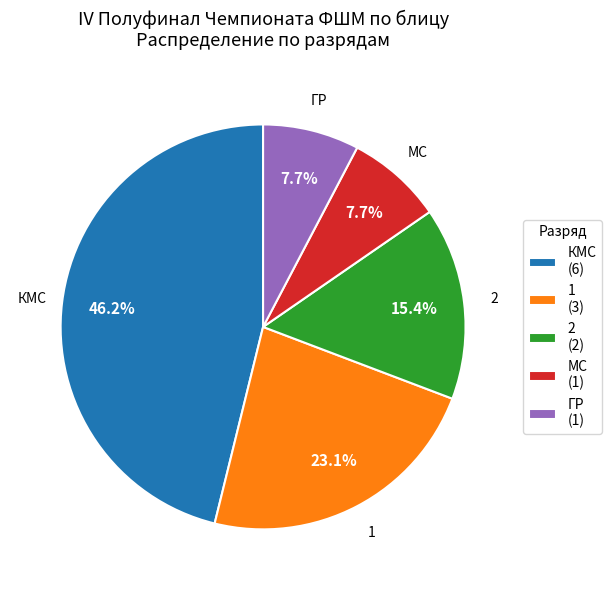

How many segments does this pie chart have?

5